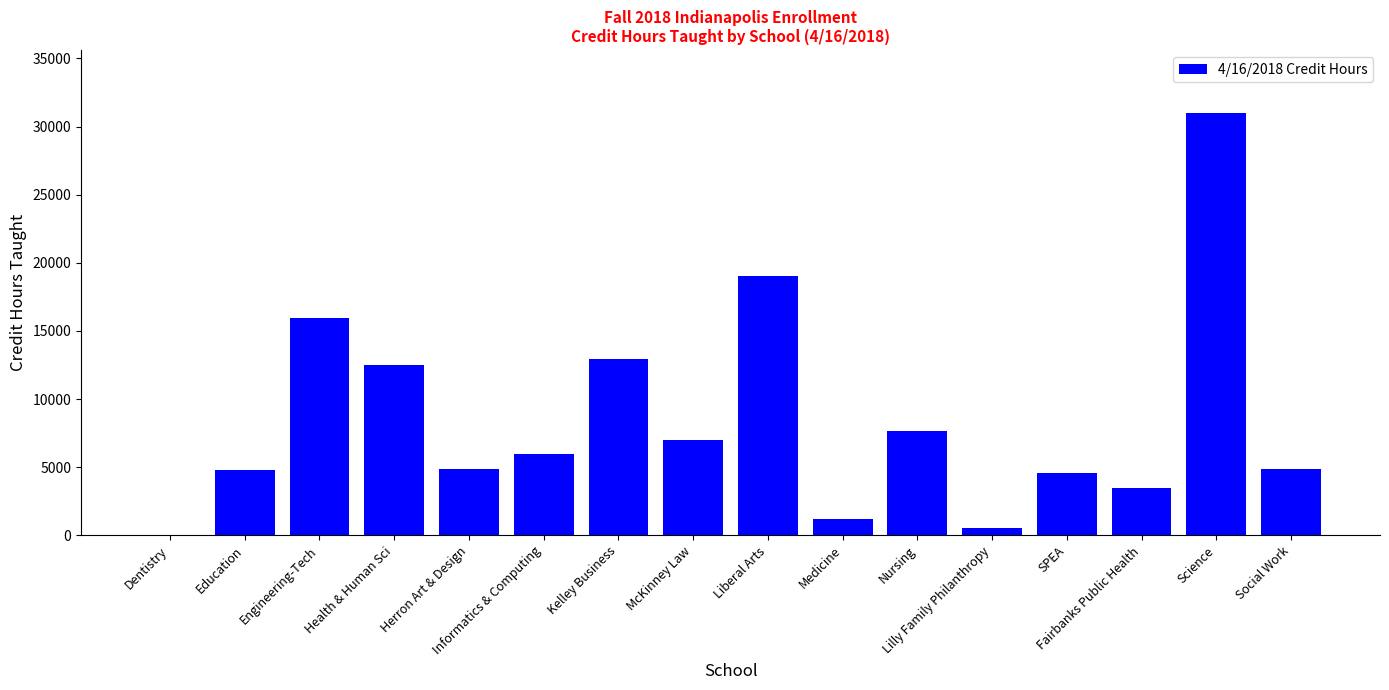

What is the greatest value displayed?

30972.0